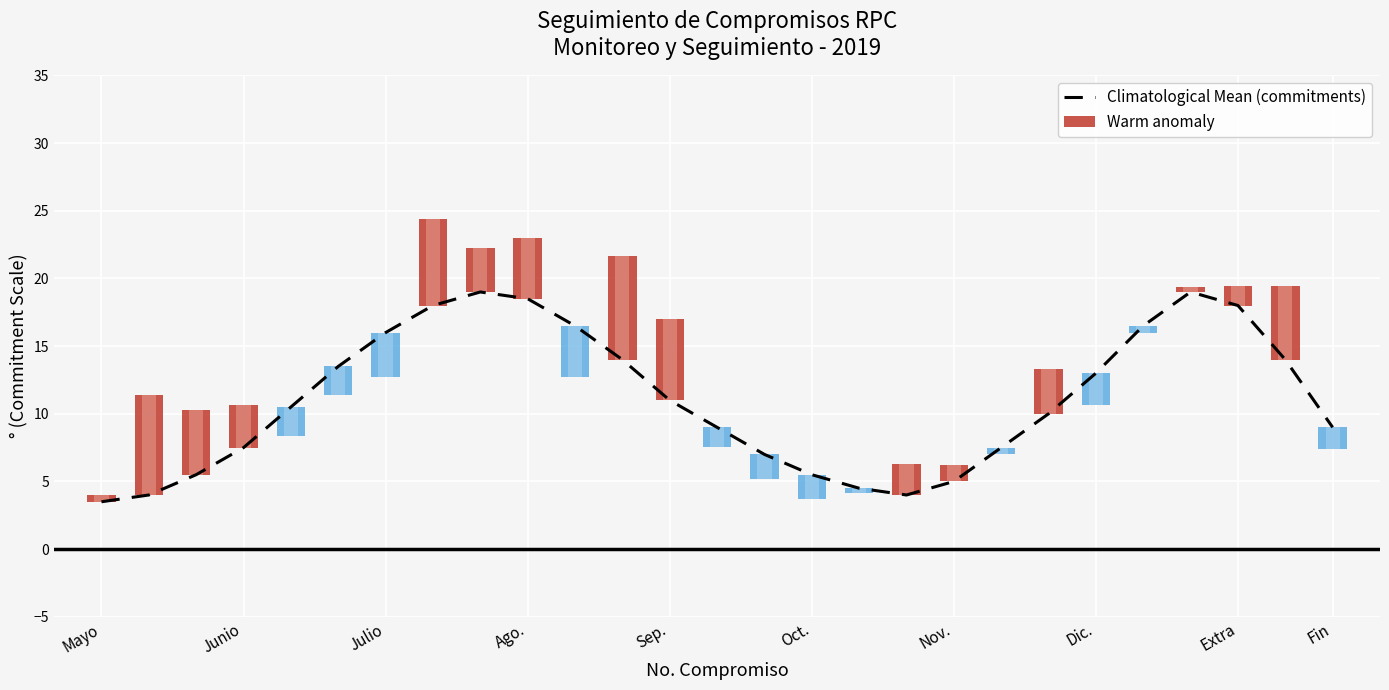

How many data points does each series have?

27